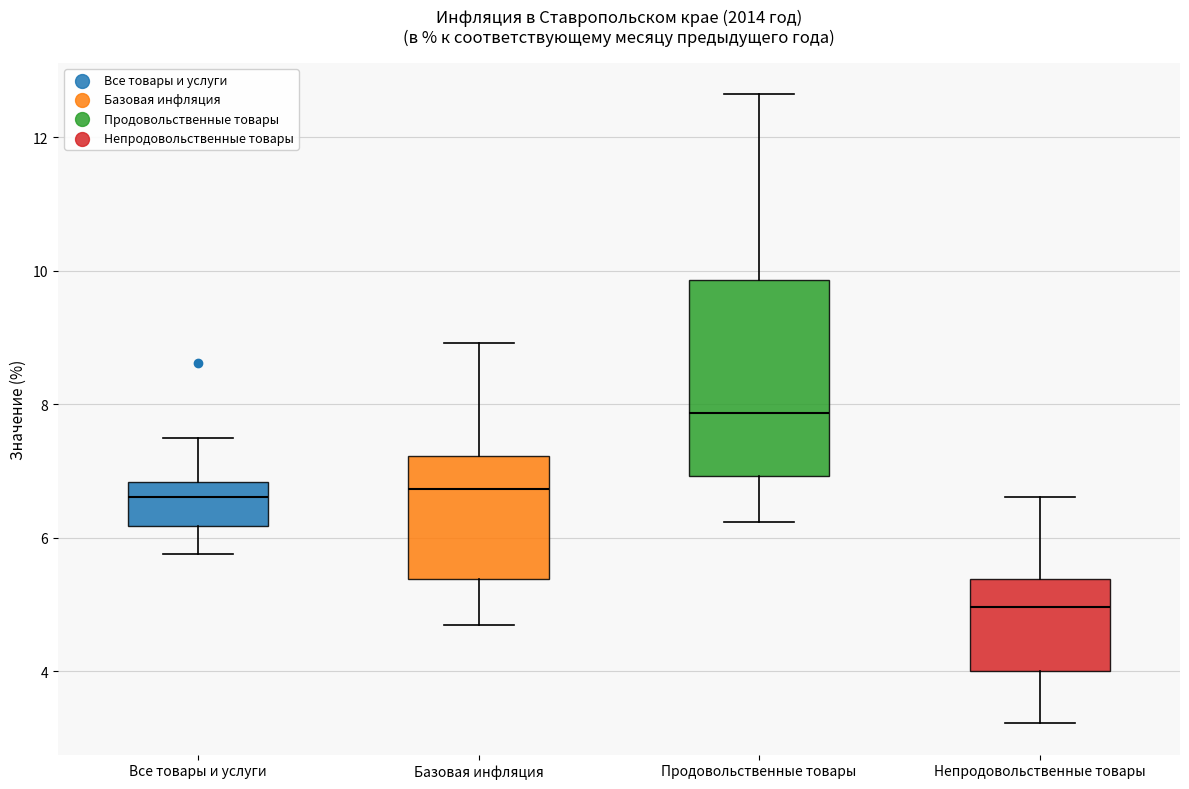

Which box has the lowest median line?

Непродовольственные товары